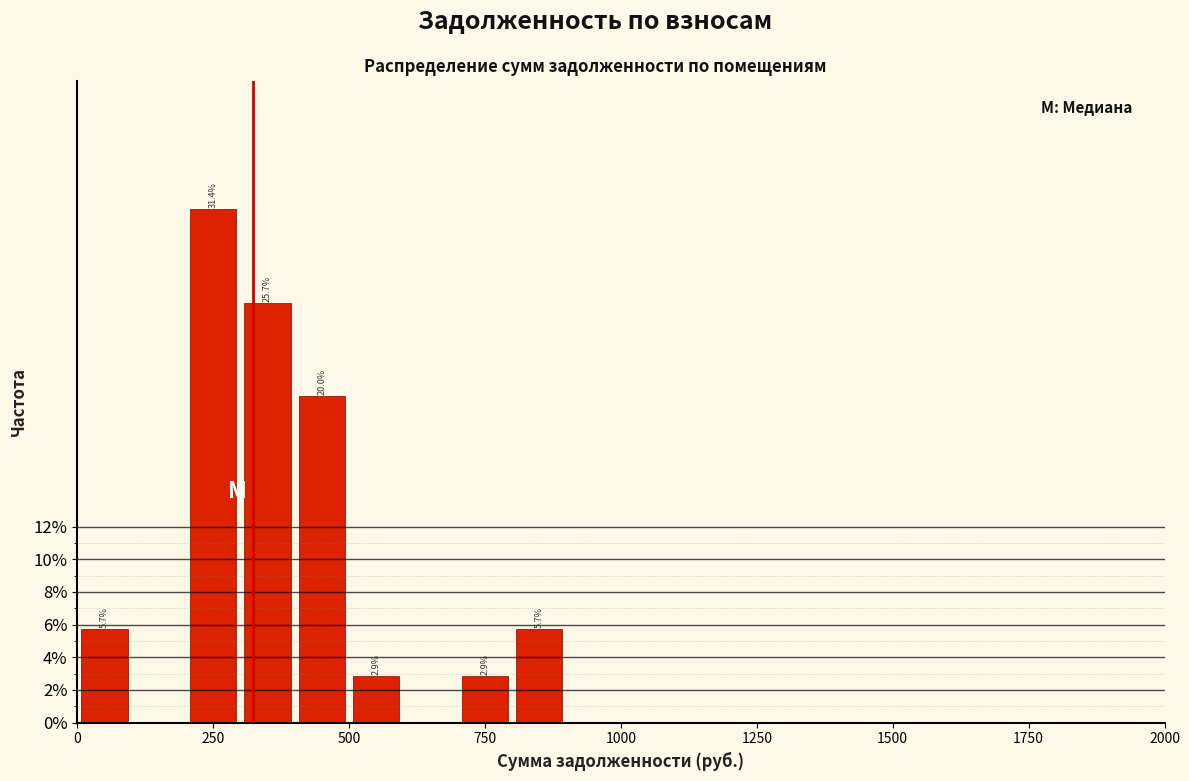

Around what value on the x-axis is the tallest bar? Give the approximate position of its centre, as read against the axis.

250